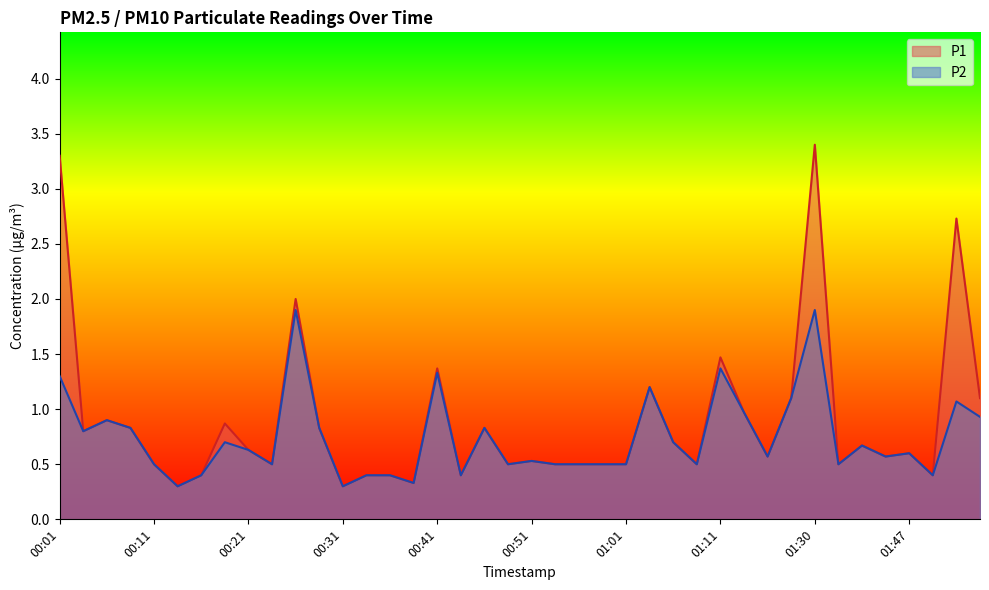

Reading left to right, what are all the values shown in this chart?

P1: 00:01=3.3	00:03=0.8	00:06=0.9	00:08=0.8	00:11=0.5	00:13=0.3	00:16=0.4	00:18=0.9	00:21=0.6	00:23=0.5	00:26=2.0	00:28=0.8	00:31=0.3	00:33=0.4	00:36=0.4	00:38=0.3	00:41=1.4	00:43=0.4	00:46=0.8	00:48=0.5	00:51=0.5	00:53=0.5	00:56=0.5	00:59=0.5	01:01=0.5	01:03=1.2	01:06=0.7	01:08=0.5	01:11=1.5	01:13=1.0	01:22=0.6	01:27=1.1	01:30=3.4	01:36=0.5	01:39=0.7	01:44=0.6	01:47=0.6	01:52=0.4	01:54=2.7	02:00=1.1
P2: 00:01=1.3	00:03=0.8	00:06=0.9	00:08=0.8	00:11=0.5	00:13=0.3	00:16=0.4	00:18=0.7	00:21=0.6	00:23=0.5	00:26=1.9	00:28=0.8	00:31=0.3	00:33=0.4	00:36=0.4	00:38=0.3	00:41=1.3	00:43=0.4	00:46=0.8	00:48=0.5	00:51=0.5	00:53=0.5	00:56=0.5	00:59=0.5	01:01=0.5	01:03=1.2	01:06=0.7	01:08=0.5	01:11=1.4	01:13=1.0	01:22=0.6	01:27=1.1	01:30=1.9	01:36=0.5	01:39=0.7	01:44=0.6	01:47=0.6	01:52=0.4	01:54=1.1	02:00=0.9